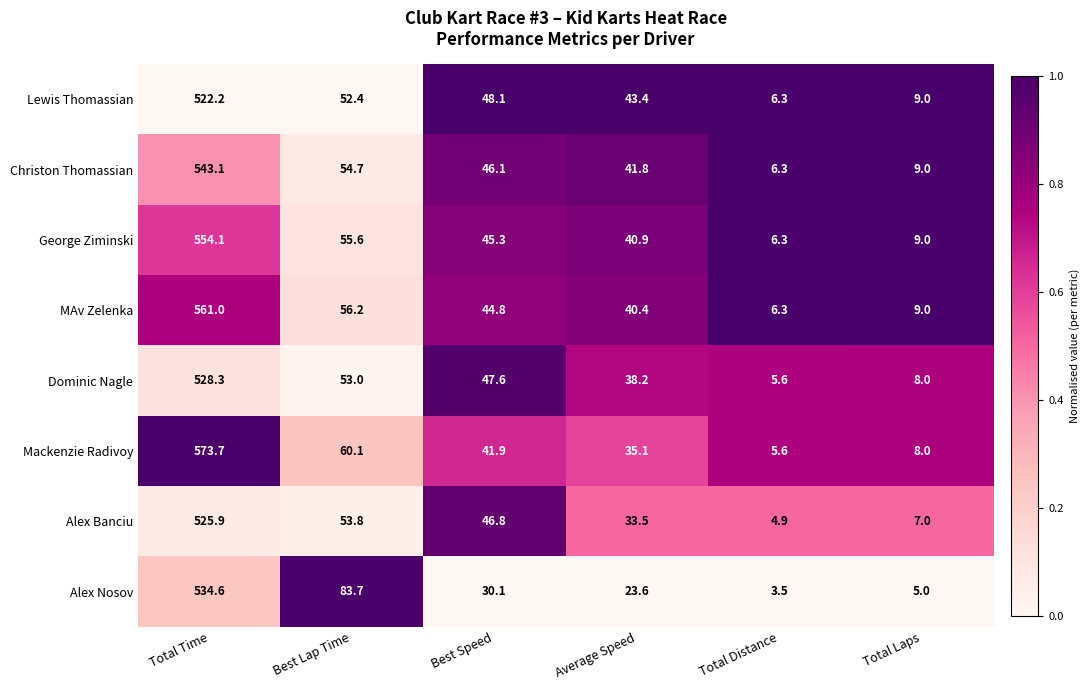

Where does the Alex Nosov series first go above 30?

Total Time